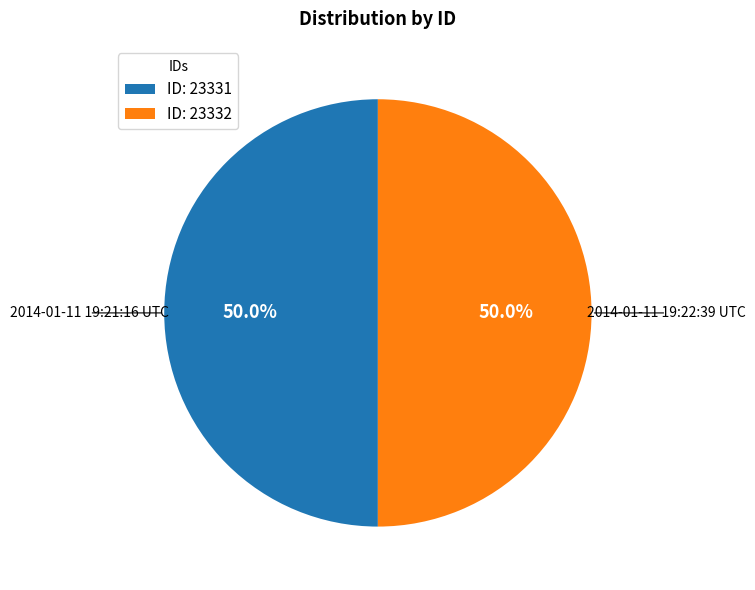

Count the number of slices in the pie.

2